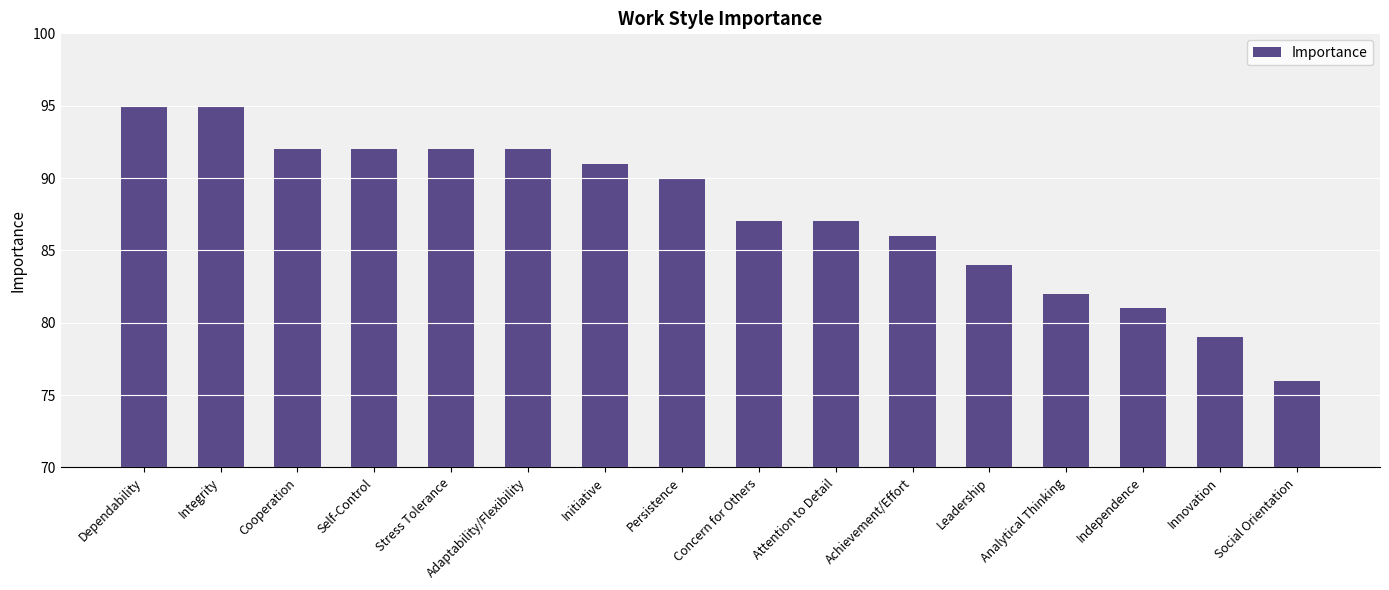

What is the difference between the maximum and minimum values?

19